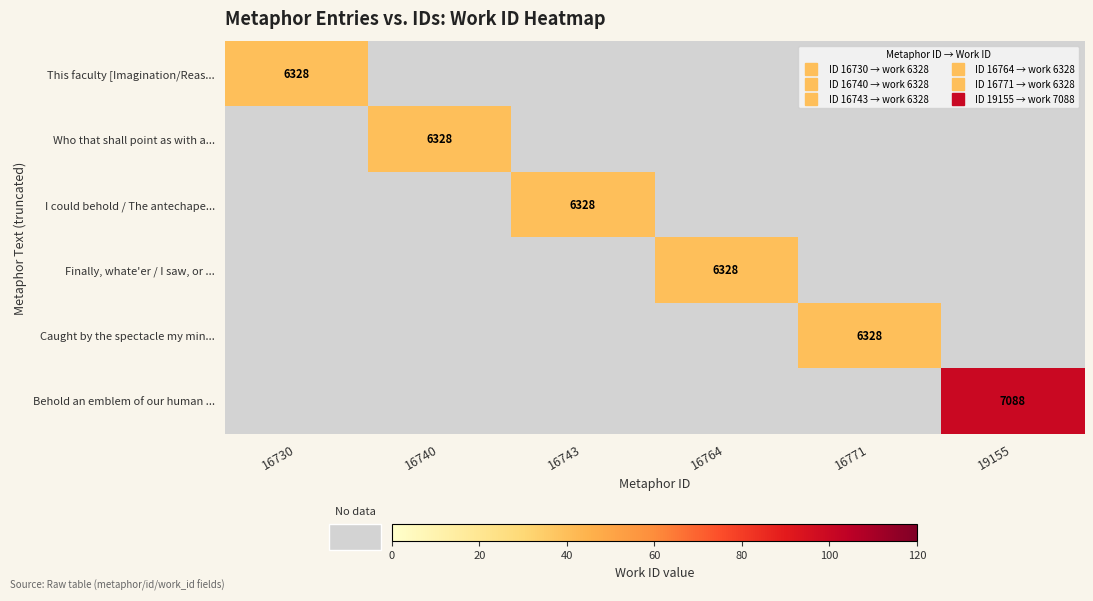

At which category is the sum across all series the highest?

19155